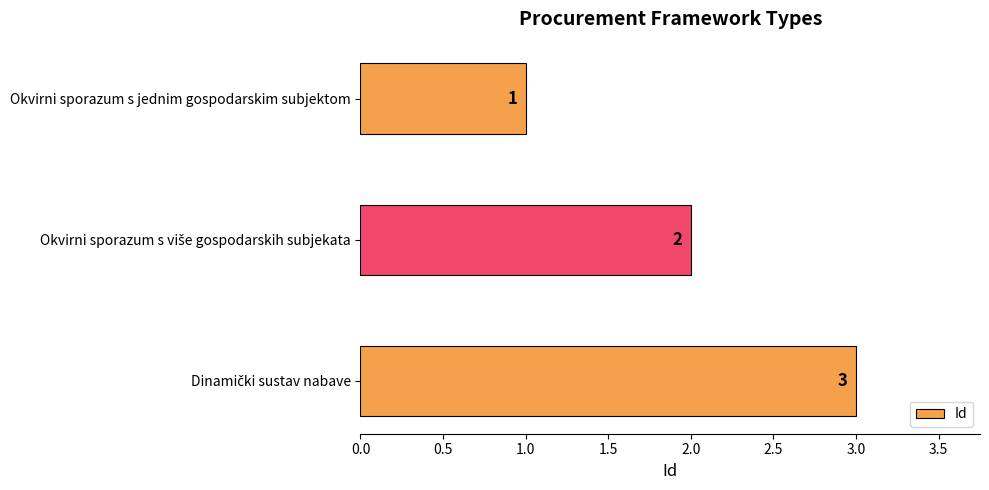

Count the values in the range 1 to 3.

3